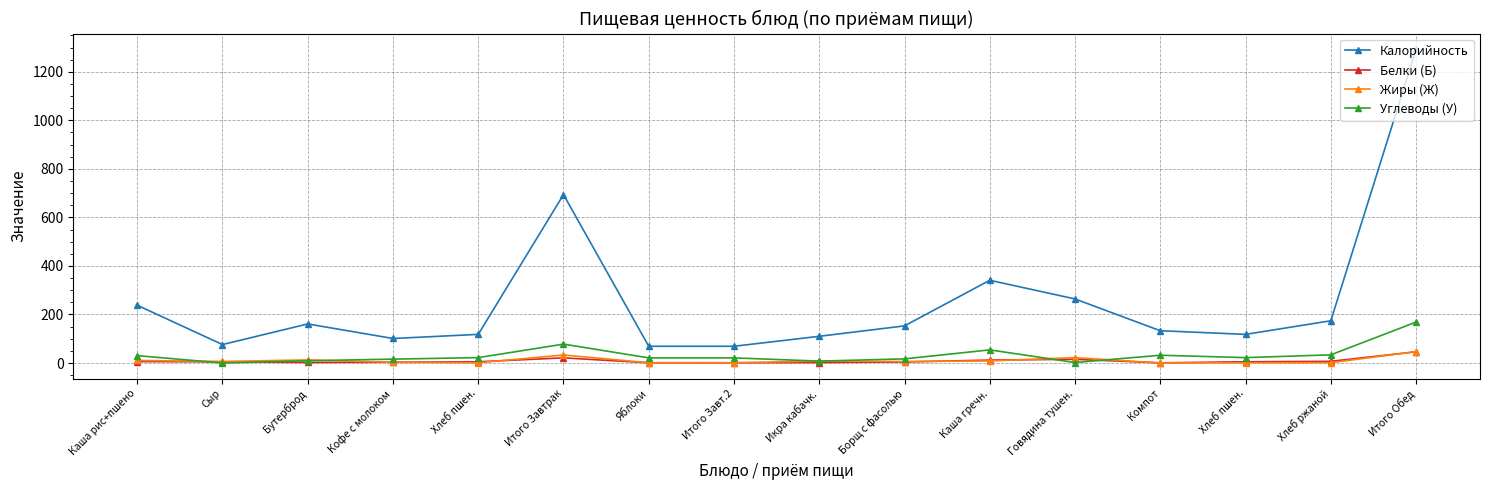

Rank the series by their maximum value, from lowest to highest.

Белки (Б), Жиры (Ж), Углеводы (У), Калорийность